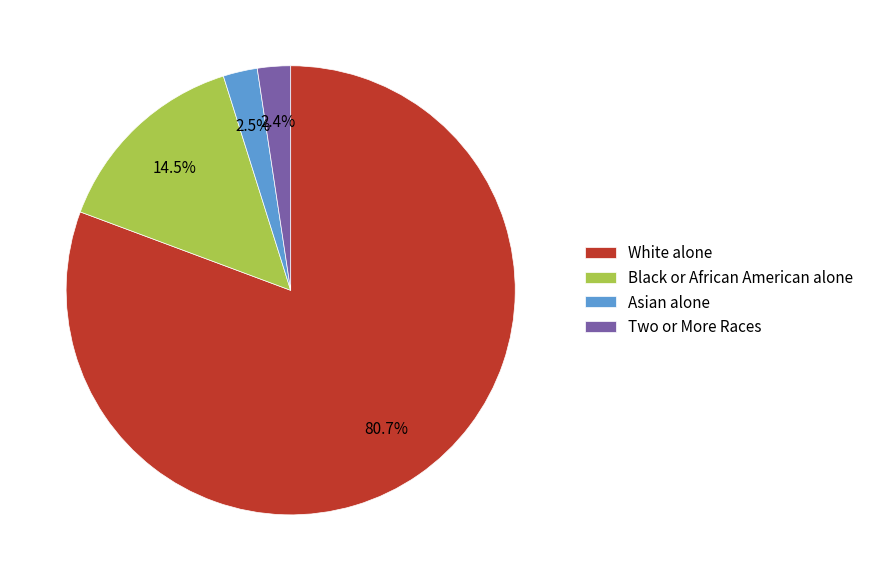

What percentage is NOT represented by Asian alone?

97.5%